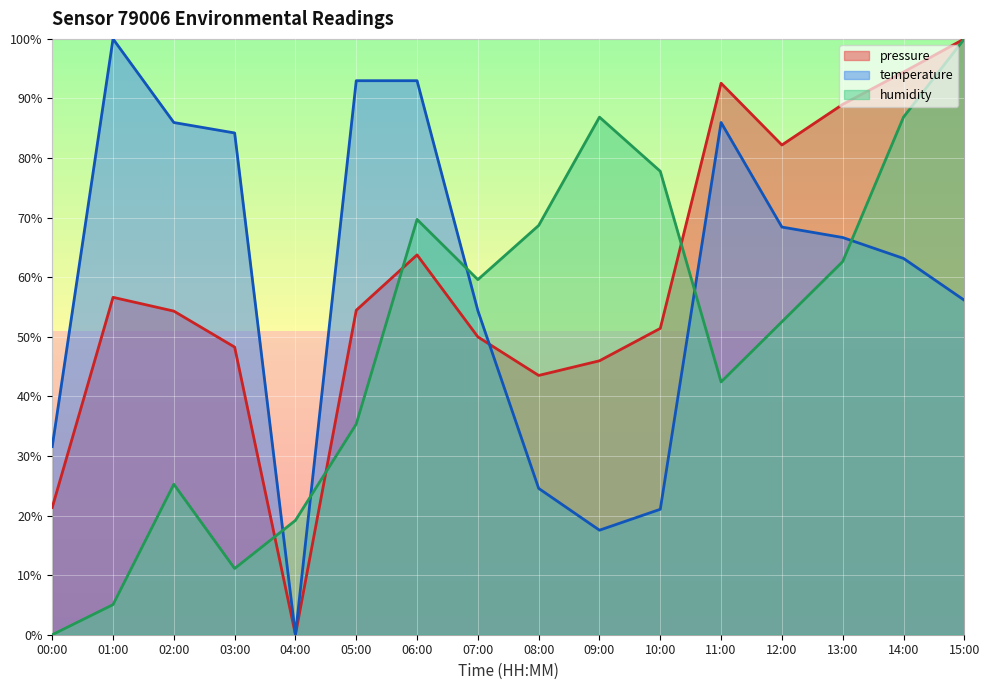

In pressure, how many points are higher than both neighbors (excluding endpoints)?

3